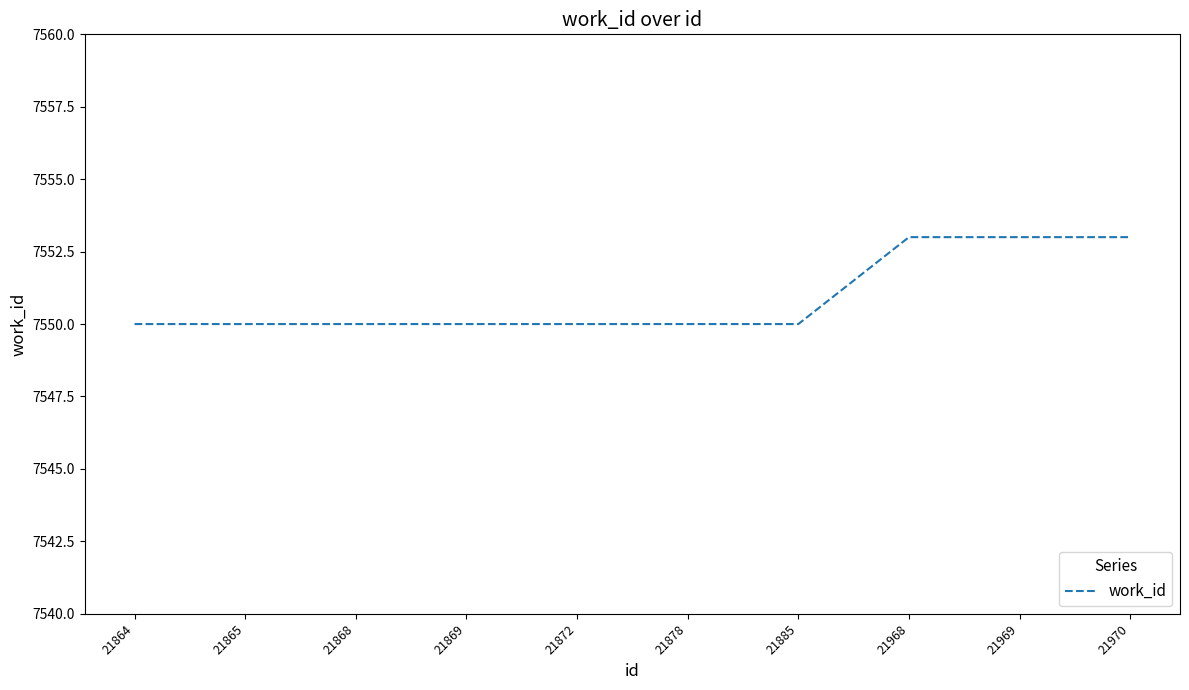

Reading left to right, list all the values displayed in this chart.

21864=7550	21865=7550	21868=7550	21869=7550	21872=7550	21878=7550	21885=7550	21968=7553	21969=7553	21970=7553